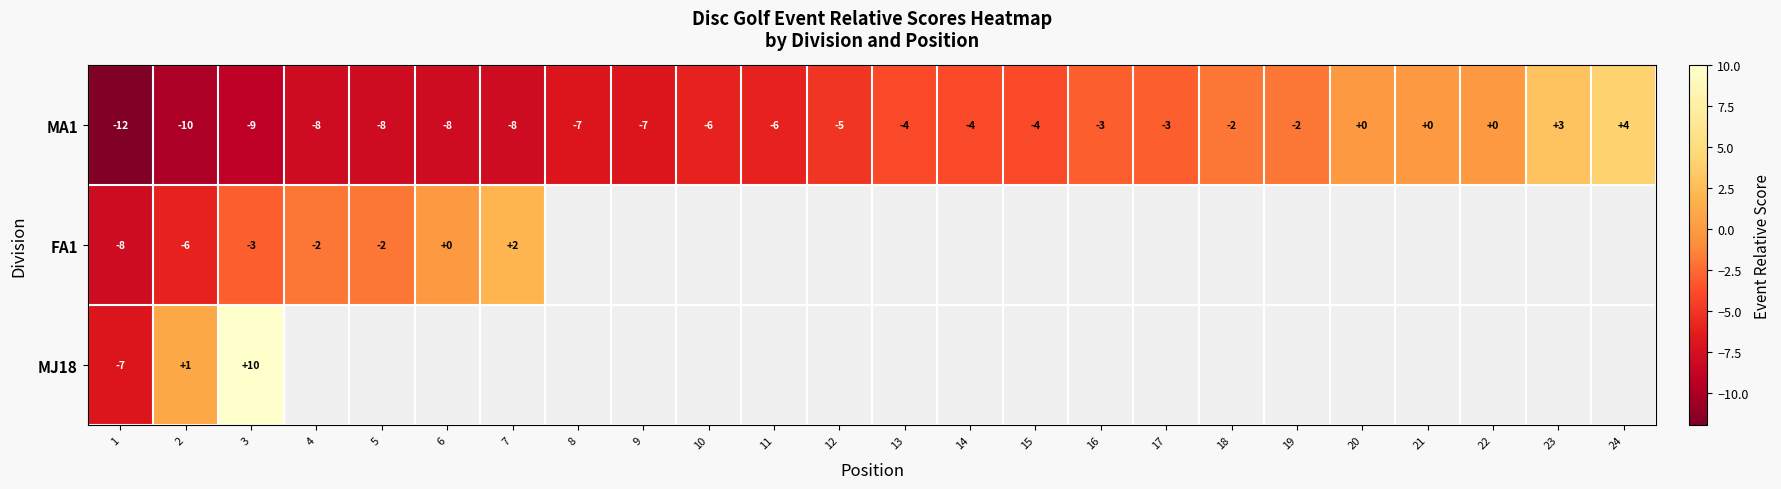

Is it true that MA1 equals 5 at 20?

False